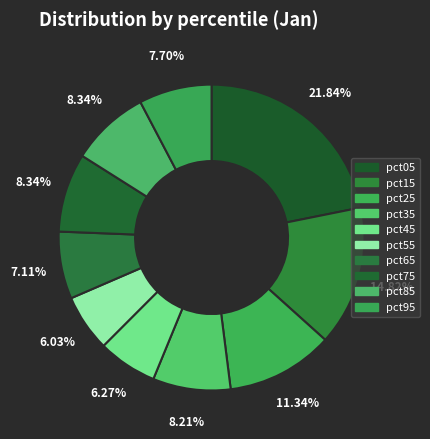

What percentage is the pct15 slice, to the nearest percent?

15%